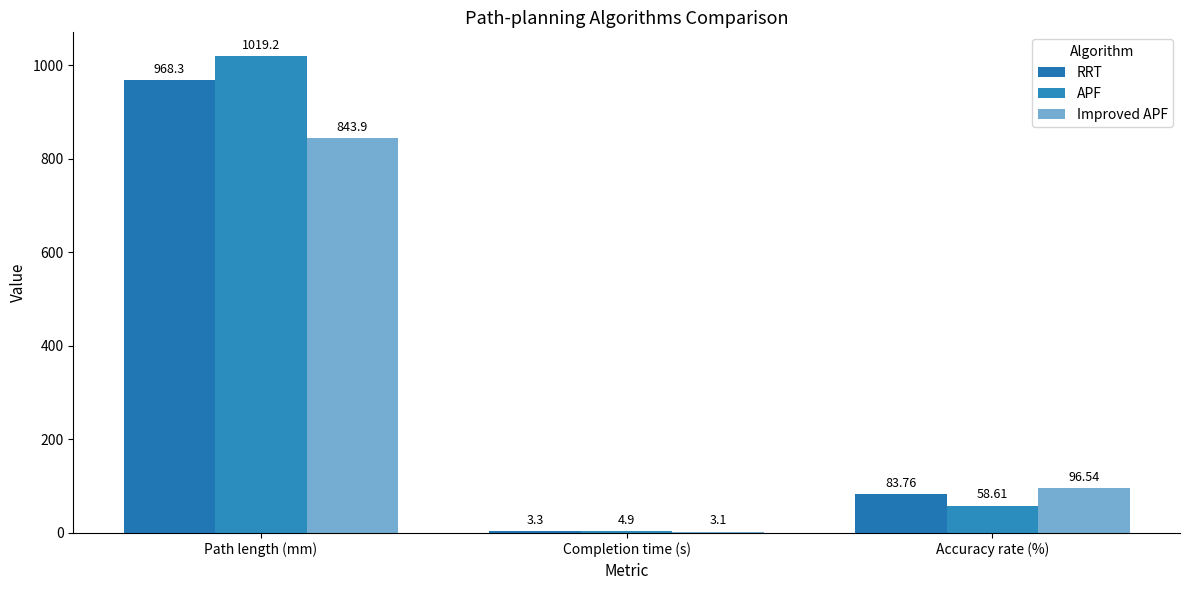

Are the bars grouped side by side (vs. stacked)?

Yes